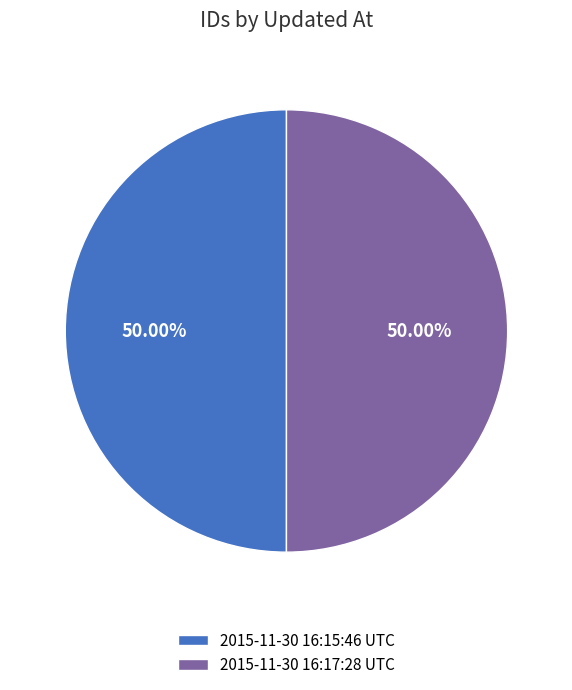

Approximately how many times larger is the value at 2015-11-30 16:17:28 UTC compared to 2015-11-30 16:15:46 UTC?

1.0